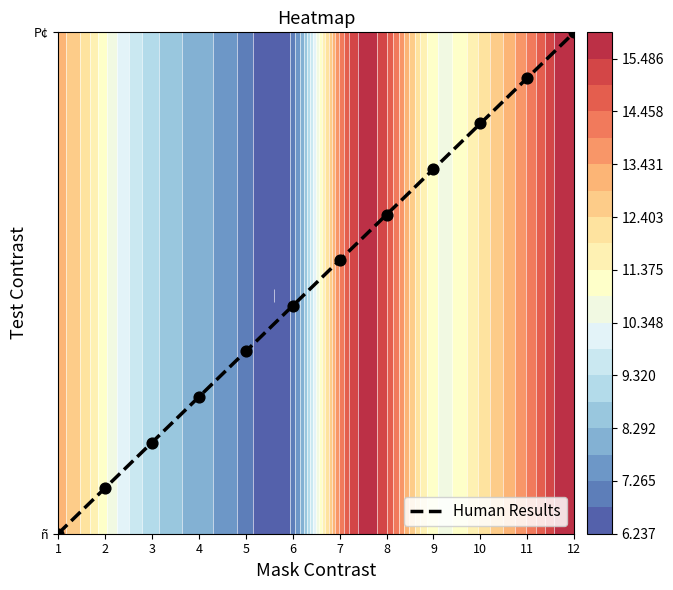

How many values are above zero?

11